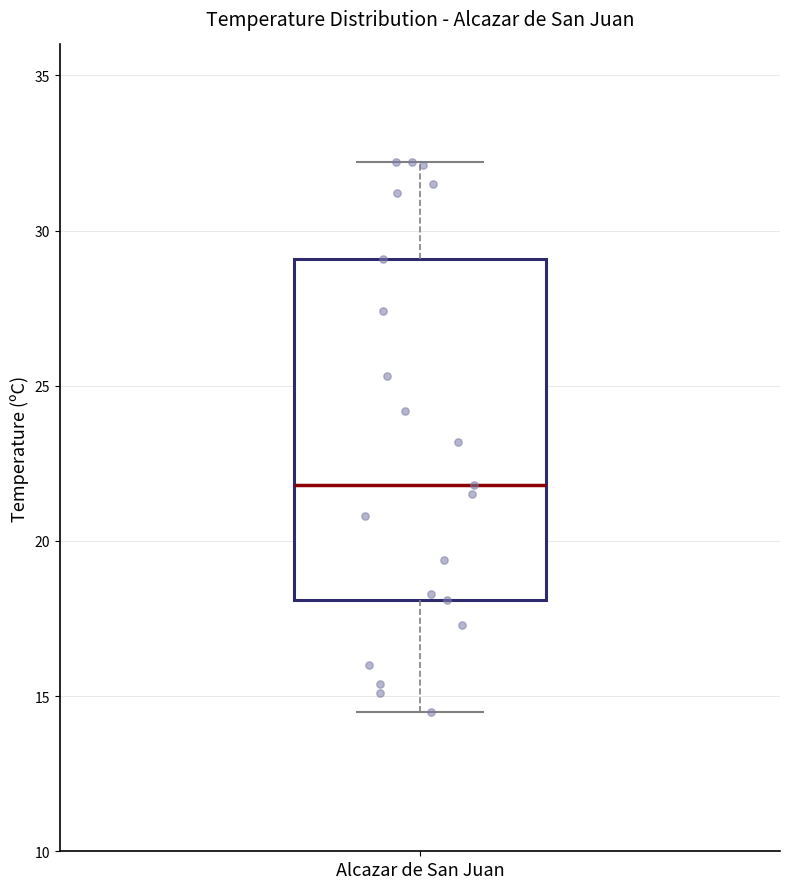

Transcribe this box plot: give where the median line is, the range the box spans, and where the two whiskers end, as read against the y-axis. The values are not printed on the chart, so give them approximately, as read against the axis.

median 22.0, box 18.0 to 29.0, whiskers 14.5 to 32.0